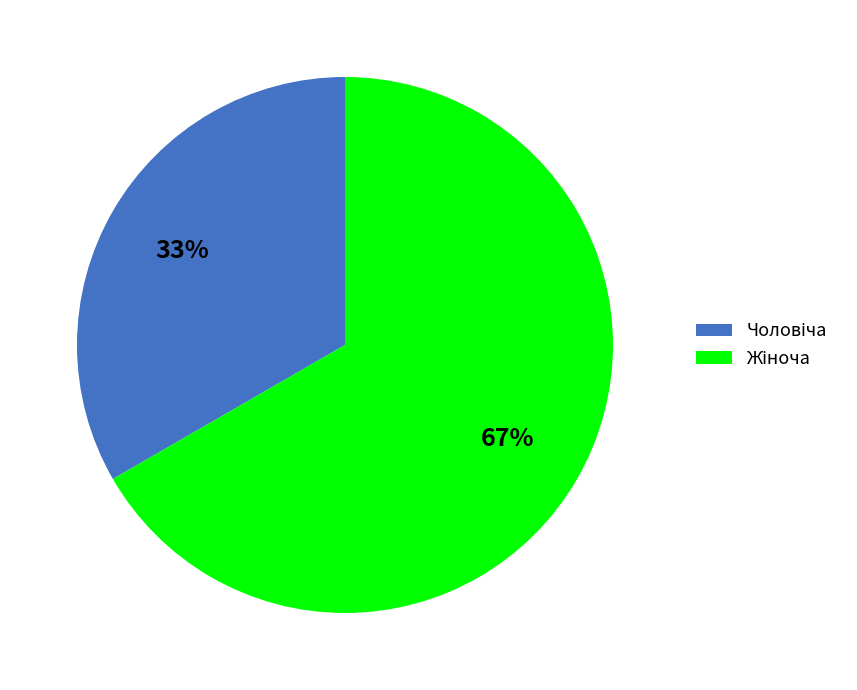

Is there a majority slice in this chart?

Yes